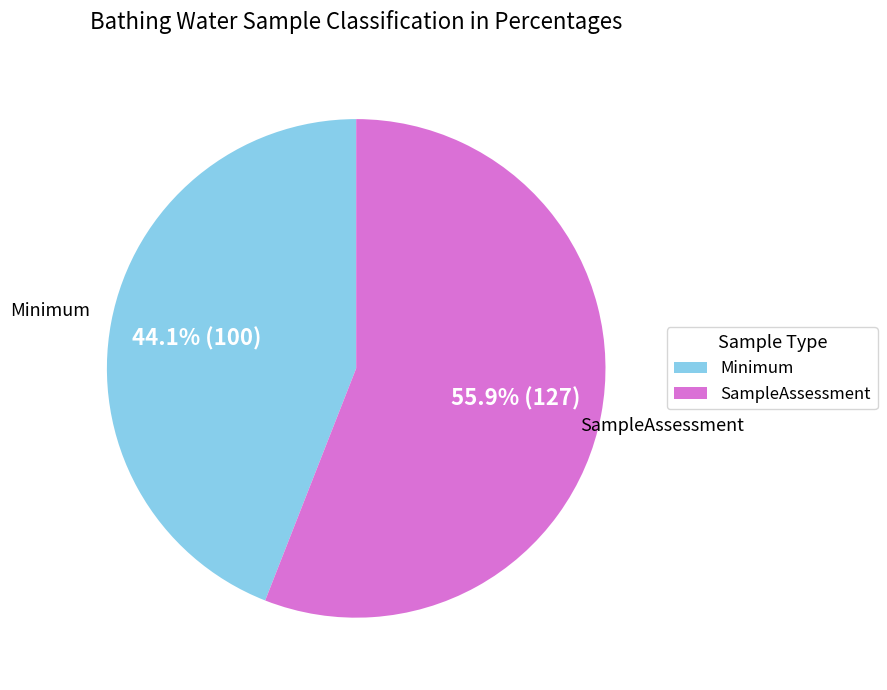

Approximately how many times larger is the value at SampleAssessment compared to Minimum?

1.3